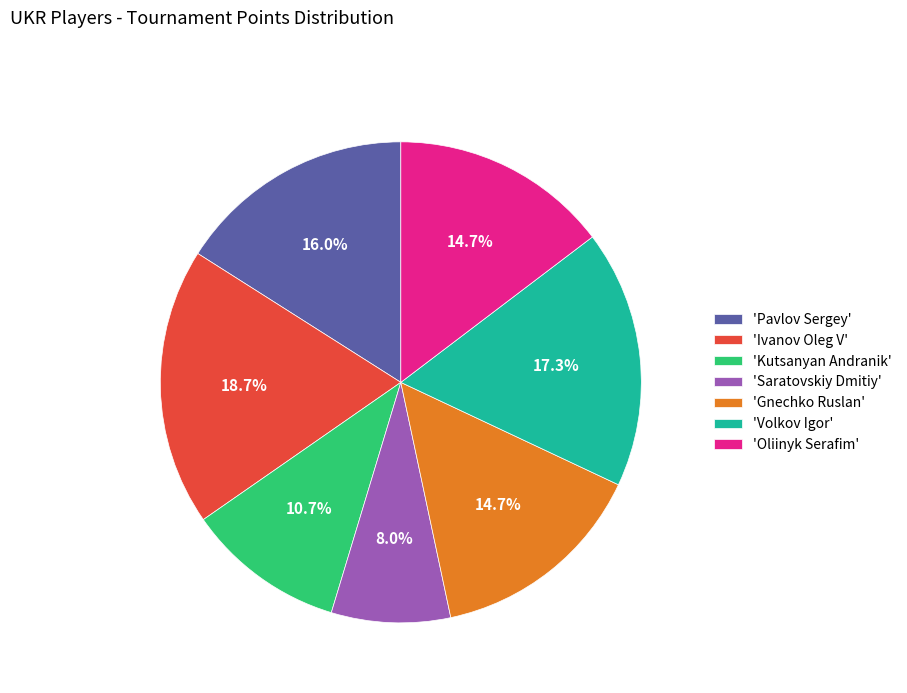

Approximately how many times larger is the value at 'Saratovskiy Dmitiy' compared to 'Oliinyk Serafim'?

0.5